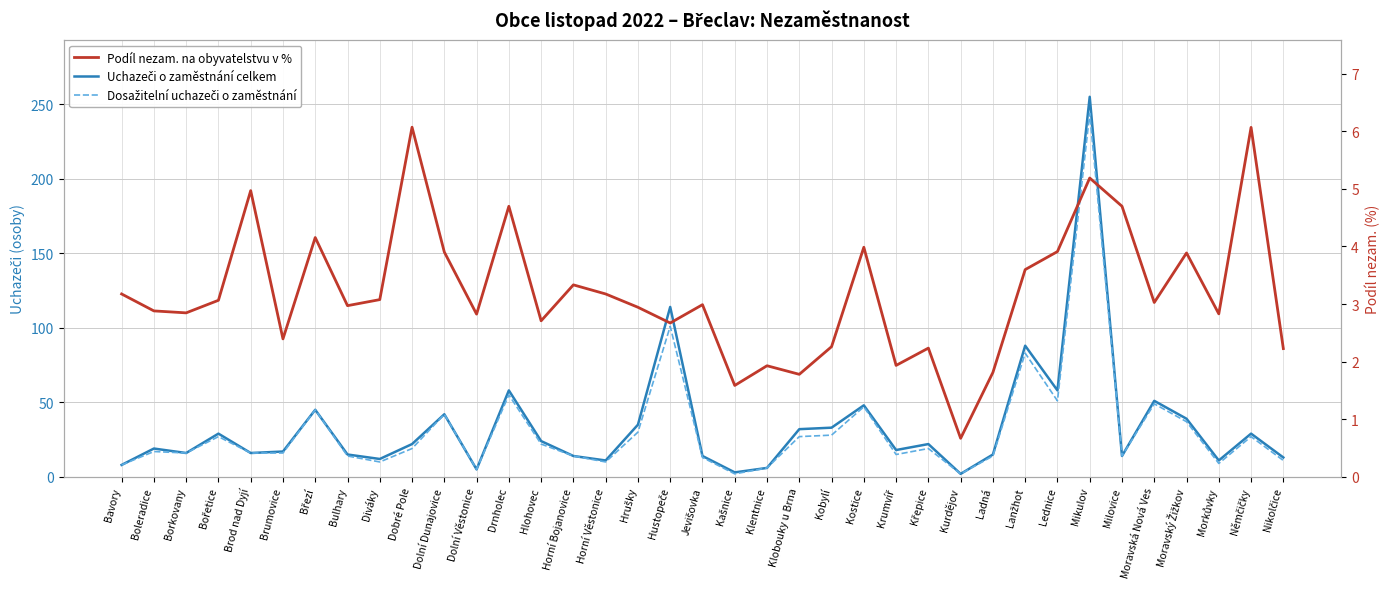

Where is the first local minimum for Uchazeči o zaměstnání celkem?

Borkovany